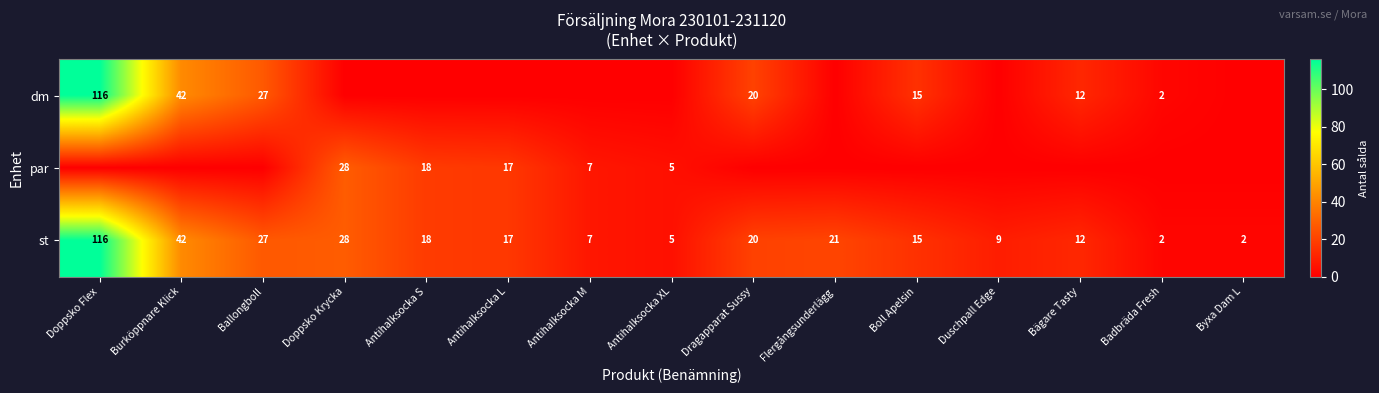

At which label does st first exceed 17?

Doppsko Flex